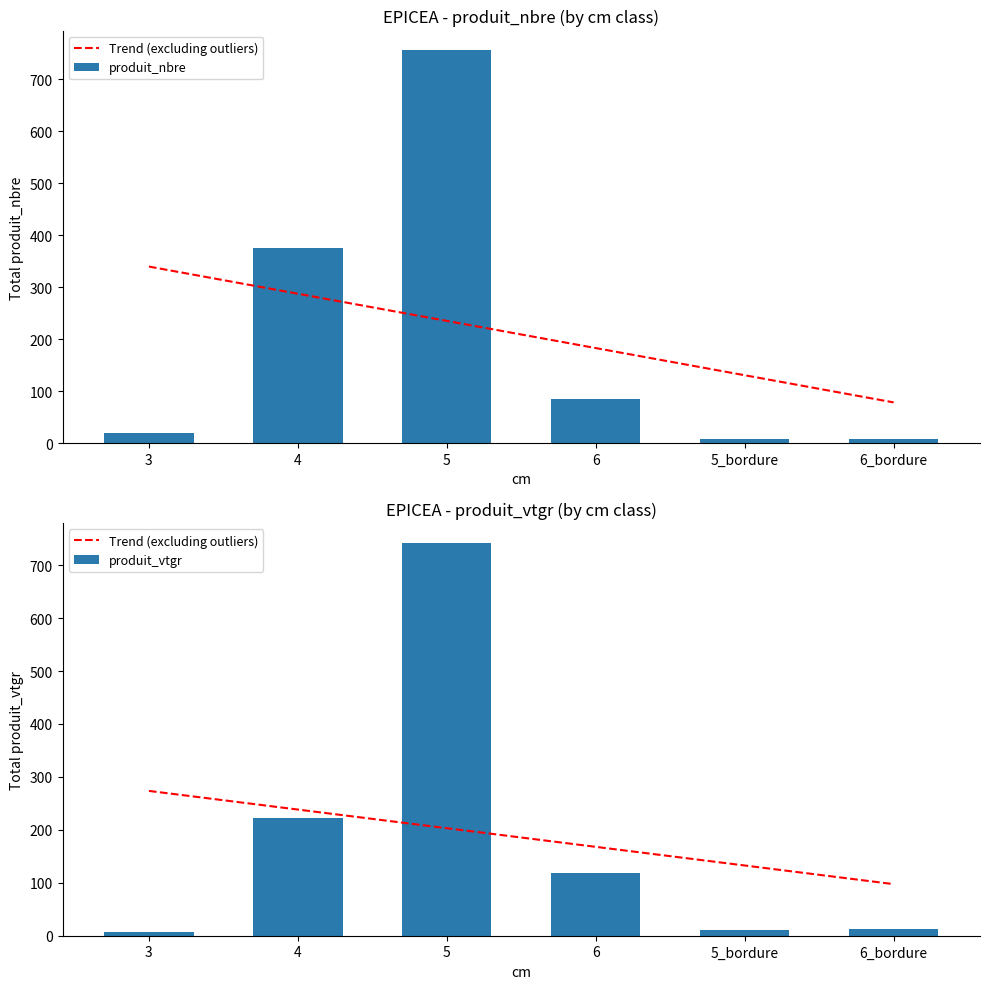

What is the value of the produit_vtgr bar at the 4th from the left?

117.8